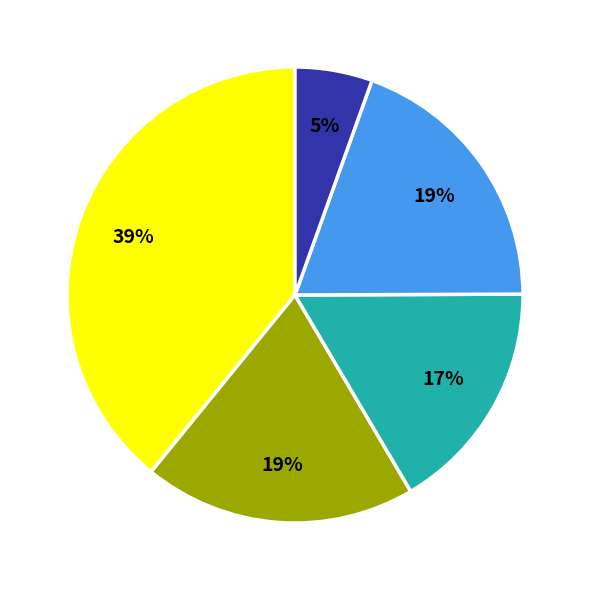

To the nearest percent, what is the difference between the largest and smallest slice percentages?

34%